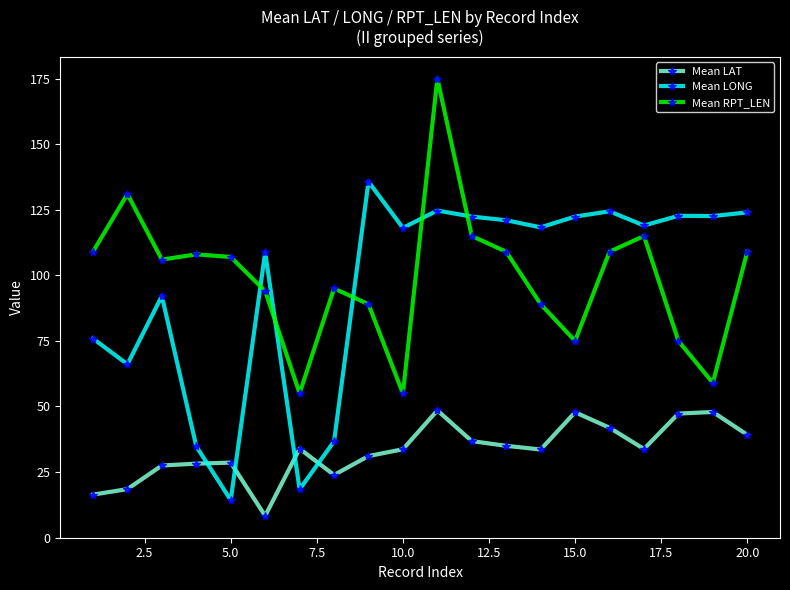

List the series in order of their peak value, highest first.

Mean RPT_LEN, Mean LONG, Mean LAT